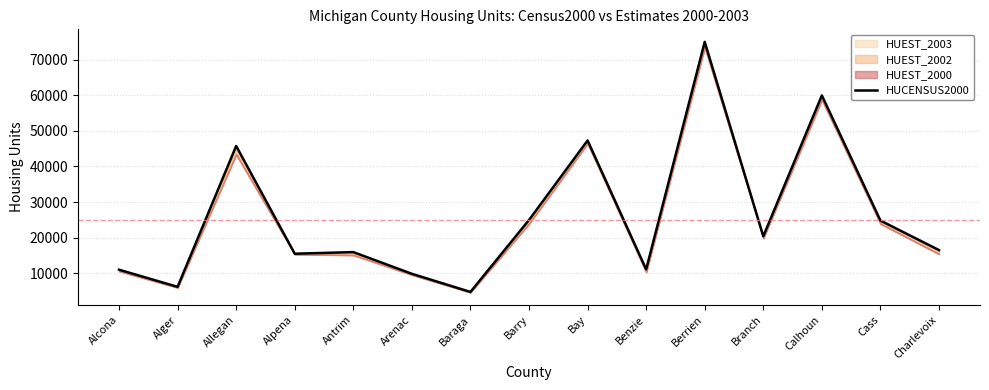

The value at Bay is 47289. True or false?

True